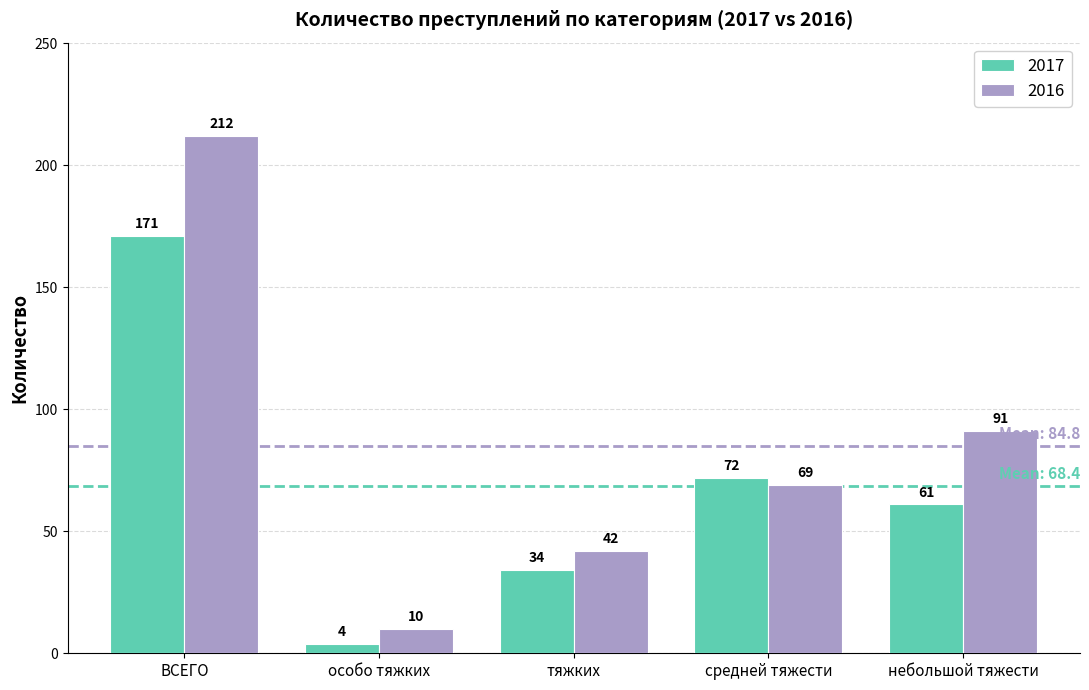

Rank the series at тяжких from lowest to highest value.

2017, 2016